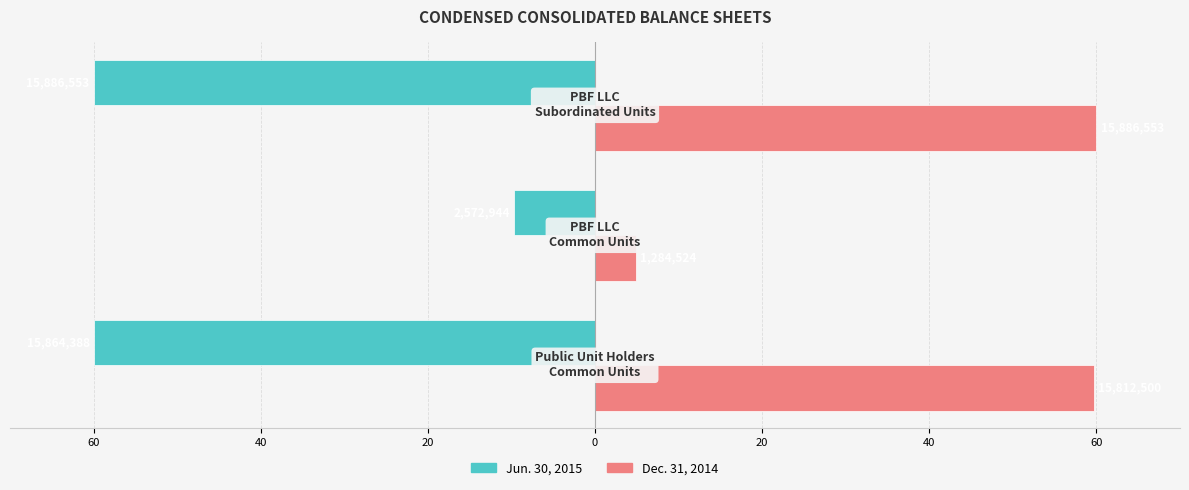

List the series in order of their overall mean, highest first.

Dec. 31, 2014, Jun. 30, 2015